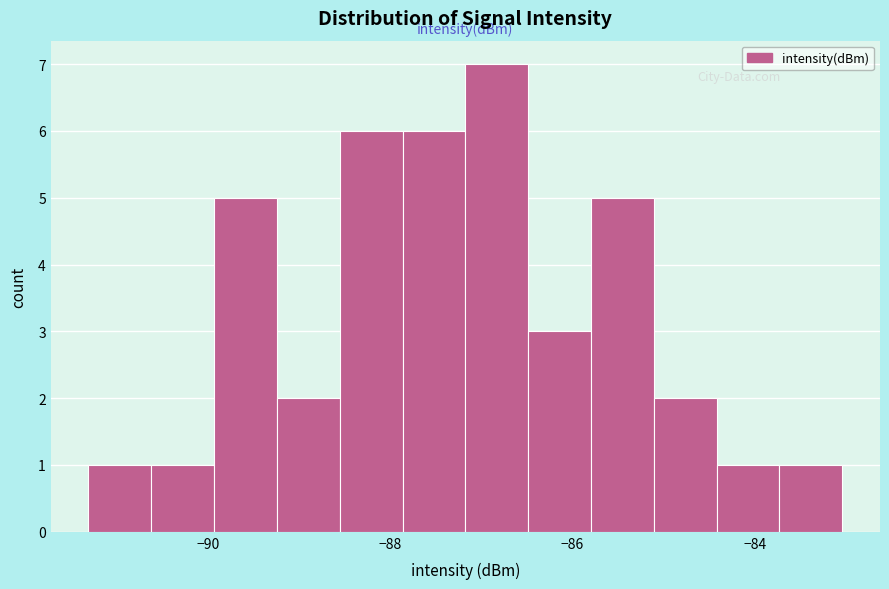

Around what value on the x-axis is the tallest bar? Give the approximate position of its centre, as read against the axis.

-86.8